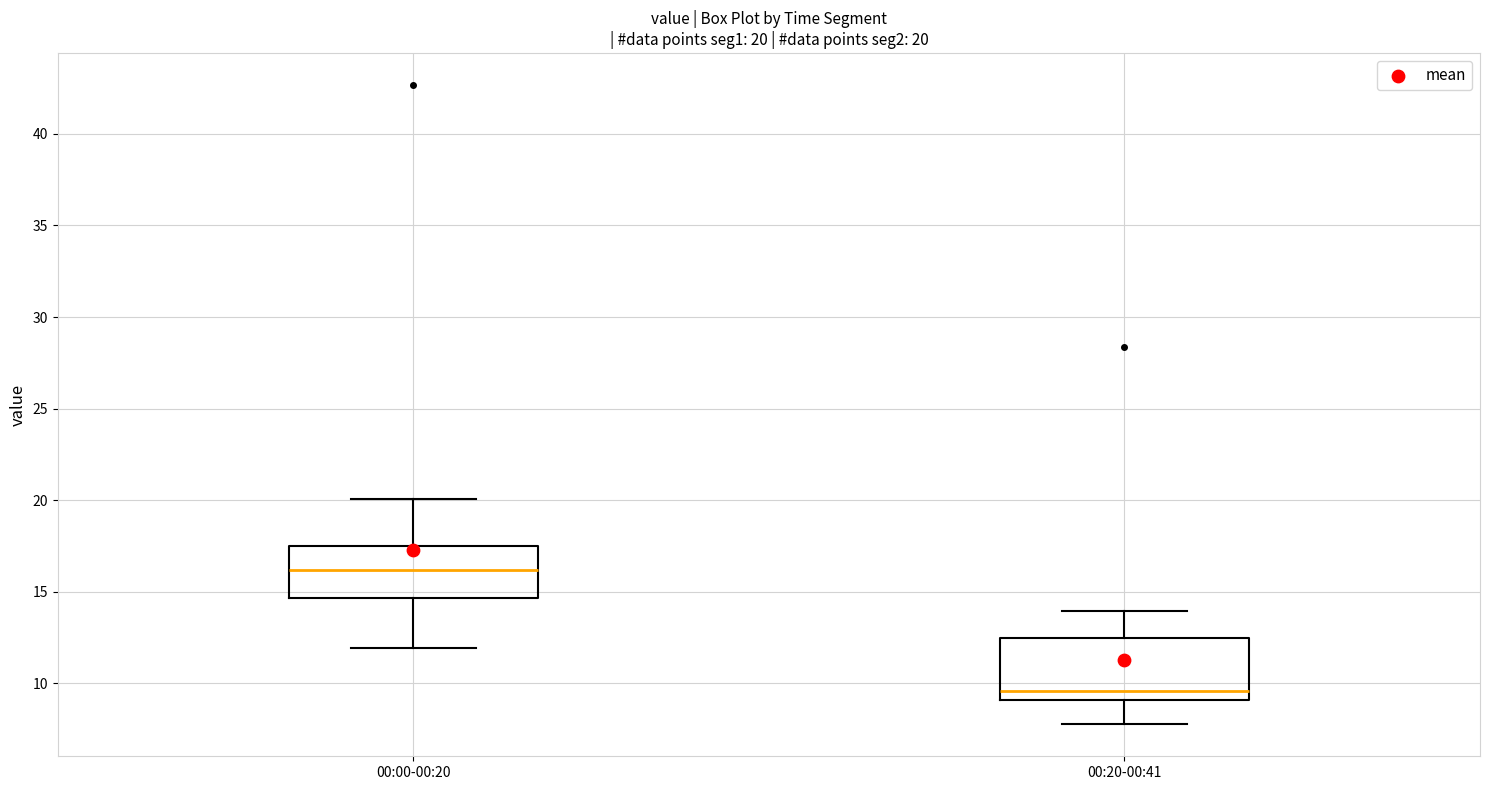

Comparing the boxes themselves (not the whiskers), which one is the tallest?

00:20-00:41